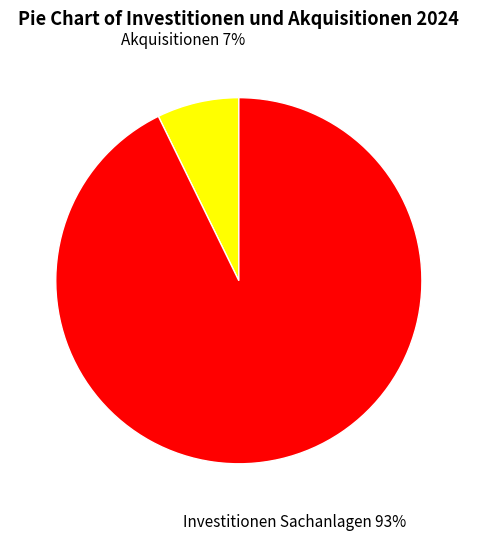

How many segments does this pie chart have?

2